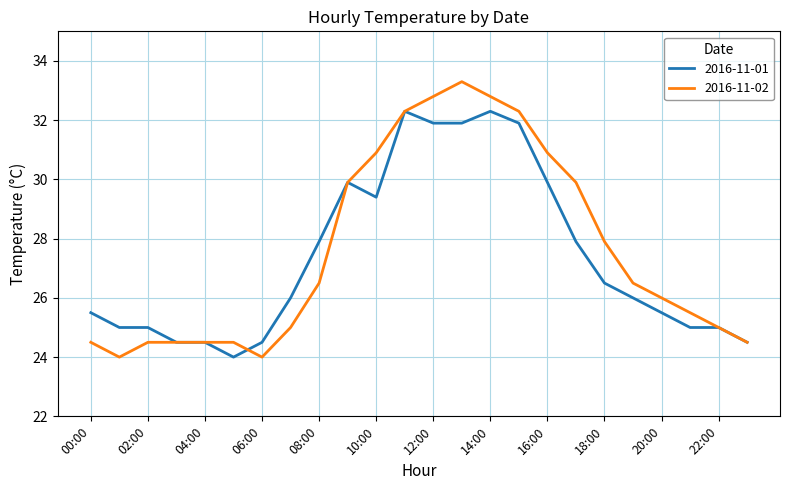

Rank the series by their maximum value, from lowest to highest.

2016-11-01, 2016-11-02